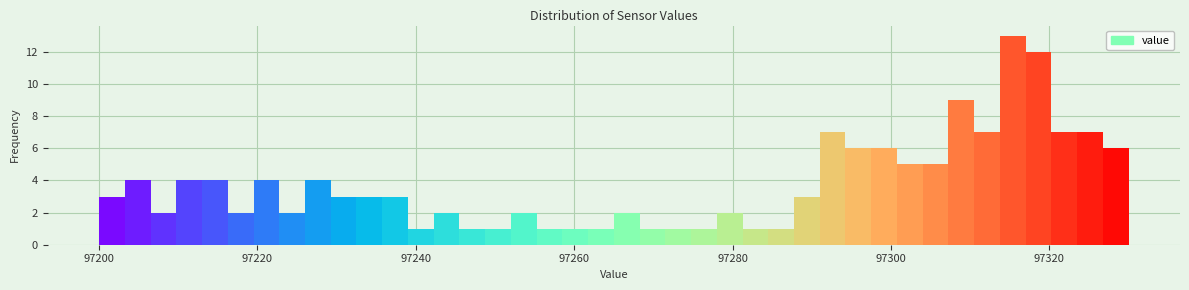

Read against the x-axis, roughly where is the centre of the tallest bar?

97316